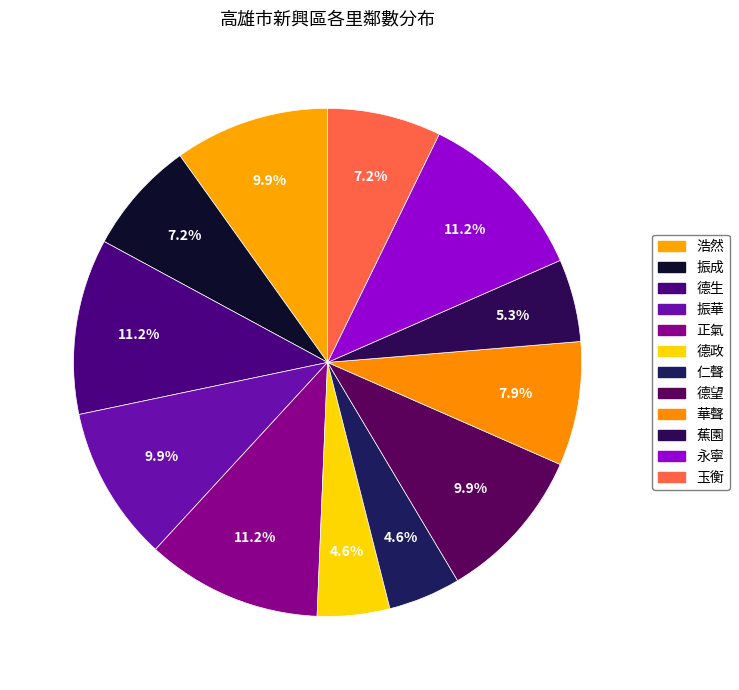

What percentage is the 永寧 slice, to the nearest percent?

11%